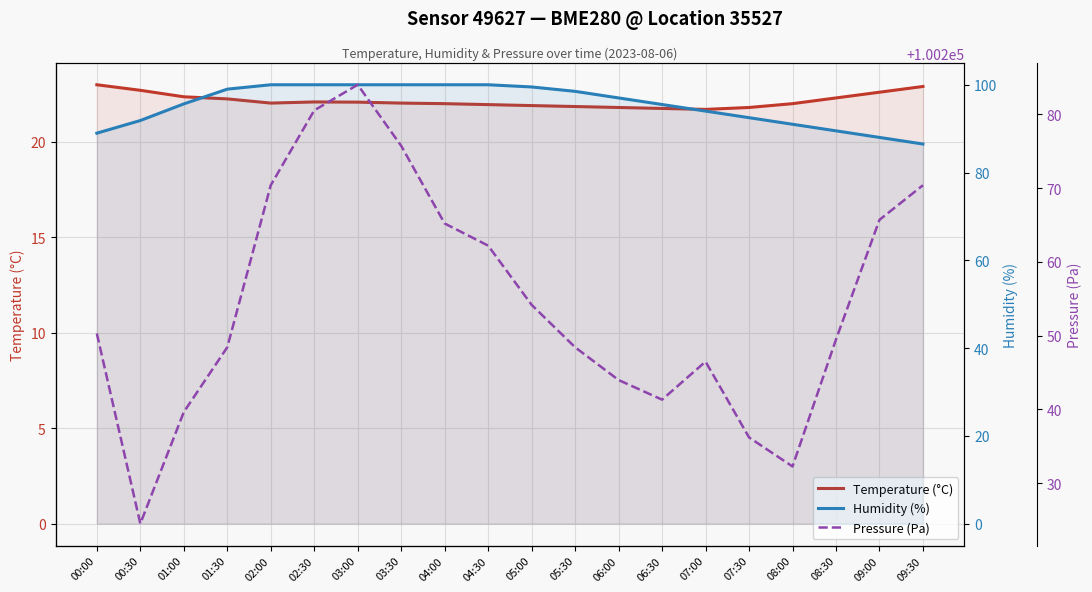

Reading right to left, list all the values displayed in this chart.

Temperature (°C): 22.9	22.6	22.3	22.0	21.8	21.7	21.8	21.8	21.9	21.9	21.9	22.0	22.0	22.1	22.1	22.0	22.2	22.4	22.7	23.0
Humidity (%): 86.5	88.0	89.5	91.0	92.5	94.0	95.5	97.0	98.5	99.5	100.0	100.0	100.0	100.0	100.0	100.0	99.0	95.6	91.8	89.0
Pressure (Pa): 100270.4	100265.7	100249.5	100232.2	100236.2	100246.5	100241.3	100244.0	100248.4	100254.2	100262.2	100265.2	100275.7	100284.0	100280.5	100270.4	100248.4	100239.6	100224.5	100250.3